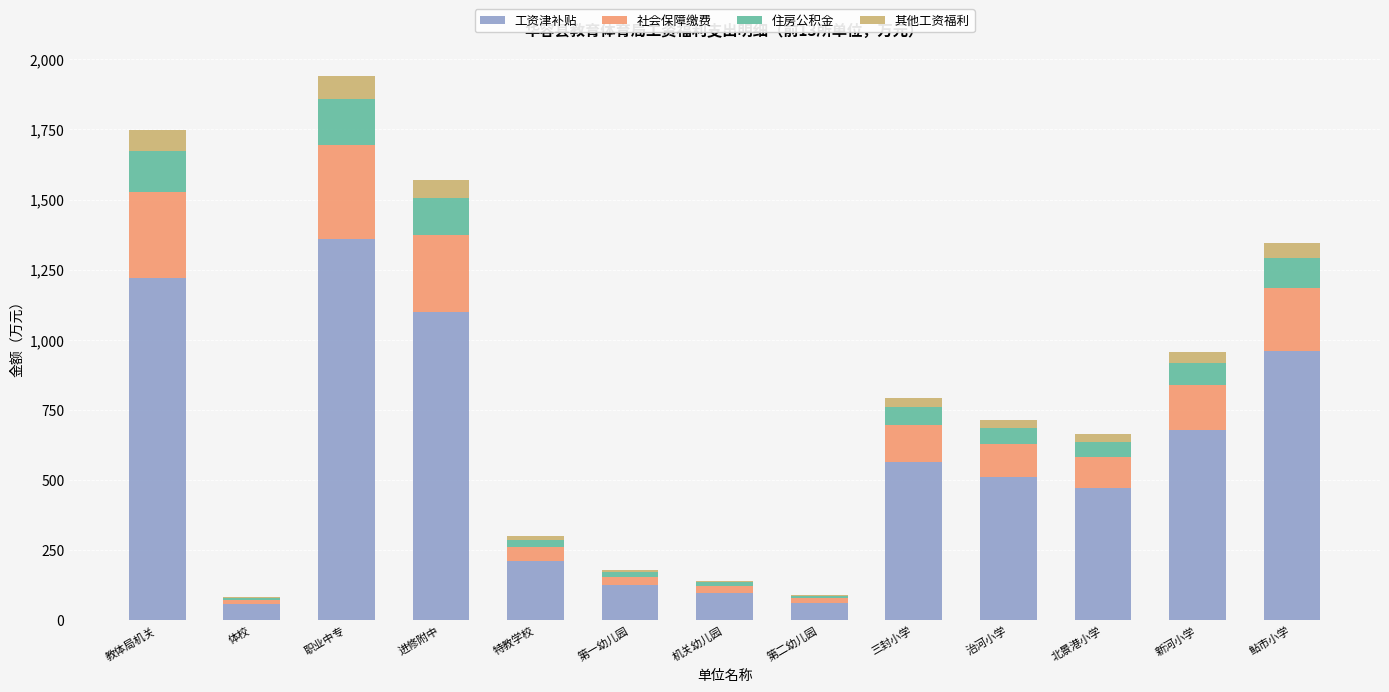

What is the sum of all 工资津补贴 values?

7414.5